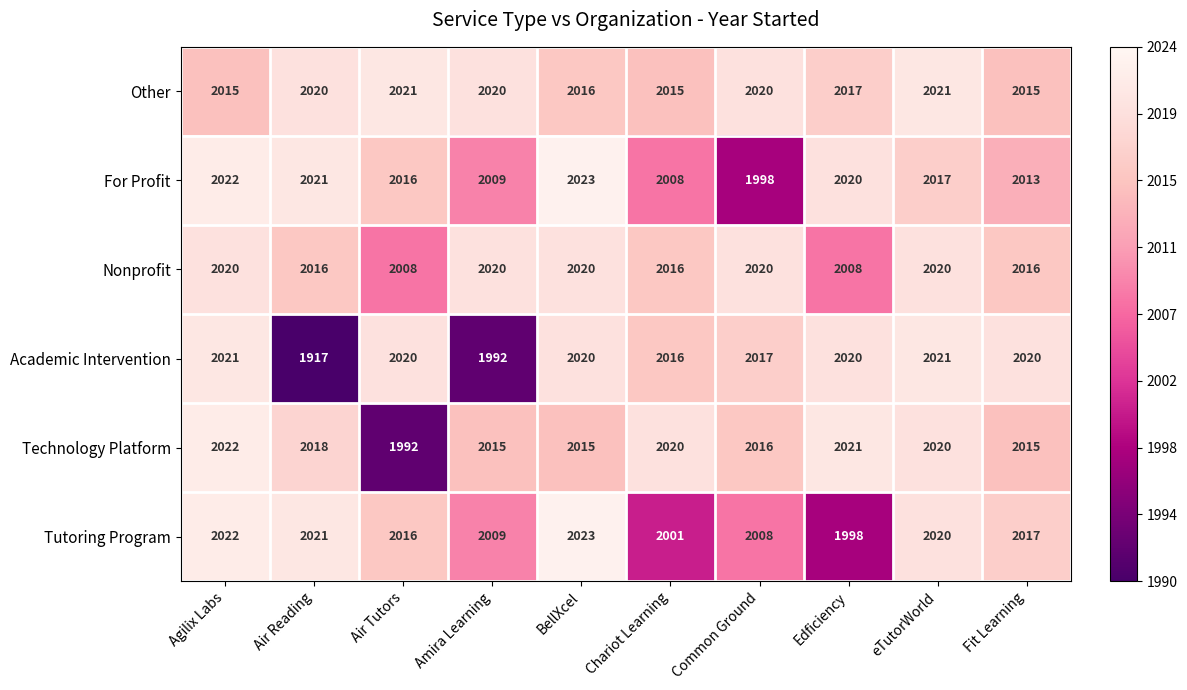

What is the average value of the Academic Intervention series?

2006